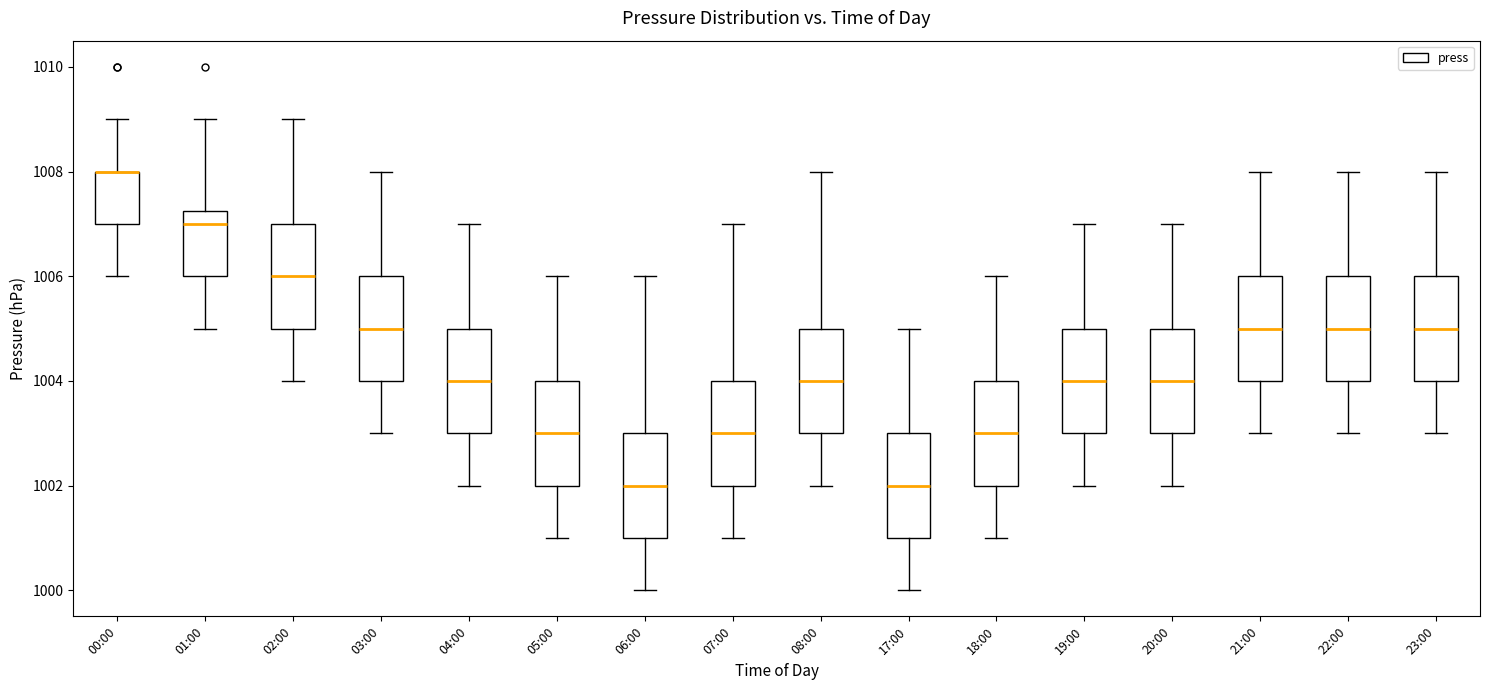

Reading left to right, read every box against the y-axis: the position of its median line, the range the box covers, and the ends of its whiskers. The values are not printed on the chart, so give them approximately, as read against the axis.

00:00: median 1008.0 (drawn on the box's upper edge), box 1007.0 to 1008.0, whiskers 1006.0 to 1009.0
01:00: median 1007.0, box 1006.0 to 1007.2, whiskers 1005.0 to 1009.0
02:00: median 1006.0, box 1005.0 to 1007.0, whiskers 1004.0 to 1009.0
03:00: median 1005.0, box 1004.0 to 1006.0, whiskers 1003.0 to 1008.0
04:00: median 1004.0, box 1003.0 to 1005.0, whiskers 1002.0 to 1007.0
05:00: median 1003.0, box 1002.0 to 1004.0, whiskers 1001.0 to 1006.0
06:00: median 1002.0, box 1001.0 to 1003.0, whiskers 1000.0 to 1006.0
07:00: median 1003.0, box 1002.0 to 1004.0, whiskers 1001.0 to 1007.0
08:00: median 1004.0, box 1003.0 to 1005.0, whiskers 1002.0 to 1008.0
17:00: median 1002.0, box 1001.0 to 1003.0, whiskers 1000.0 to 1005.0
18:00: median 1003.0, box 1002.0 to 1004.0, whiskers 1001.0 to 1006.0
19:00: median 1004.0, box 1003.0 to 1005.0, whiskers 1002.0 to 1007.0
20:00: median 1004.0, box 1003.0 to 1005.0, whiskers 1002.0 to 1007.0
21:00: median 1005.0, box 1004.0 to 1006.0, whiskers 1003.0 to 1008.0
22:00: median 1005.0, box 1004.0 to 1006.0, whiskers 1003.0 to 1008.0
23:00: median 1005.0, box 1004.0 to 1006.0, whiskers 1003.0 to 1008.0